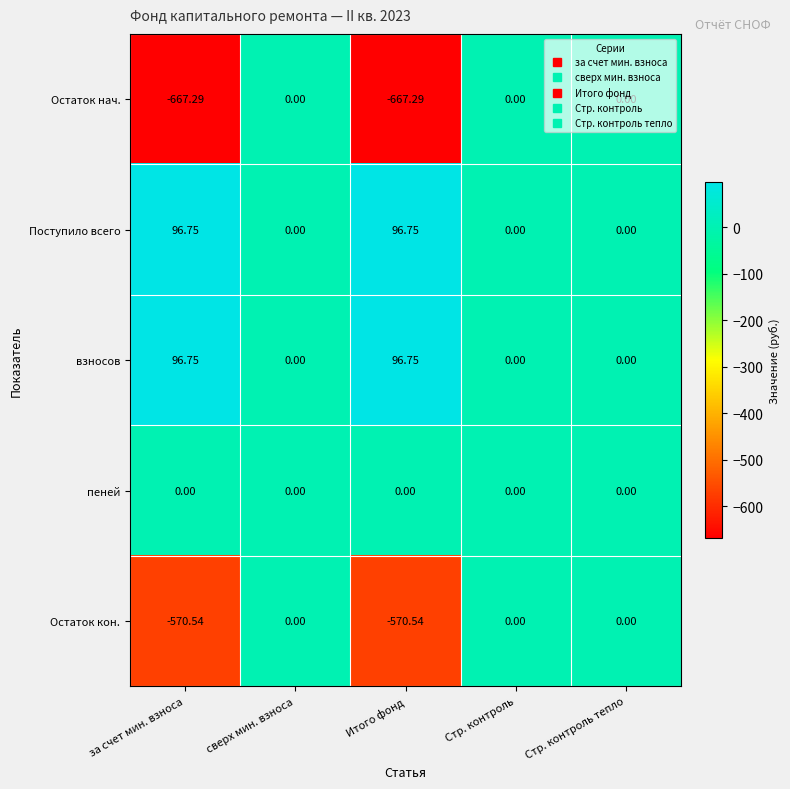

Count the number of categories in the chart.

5